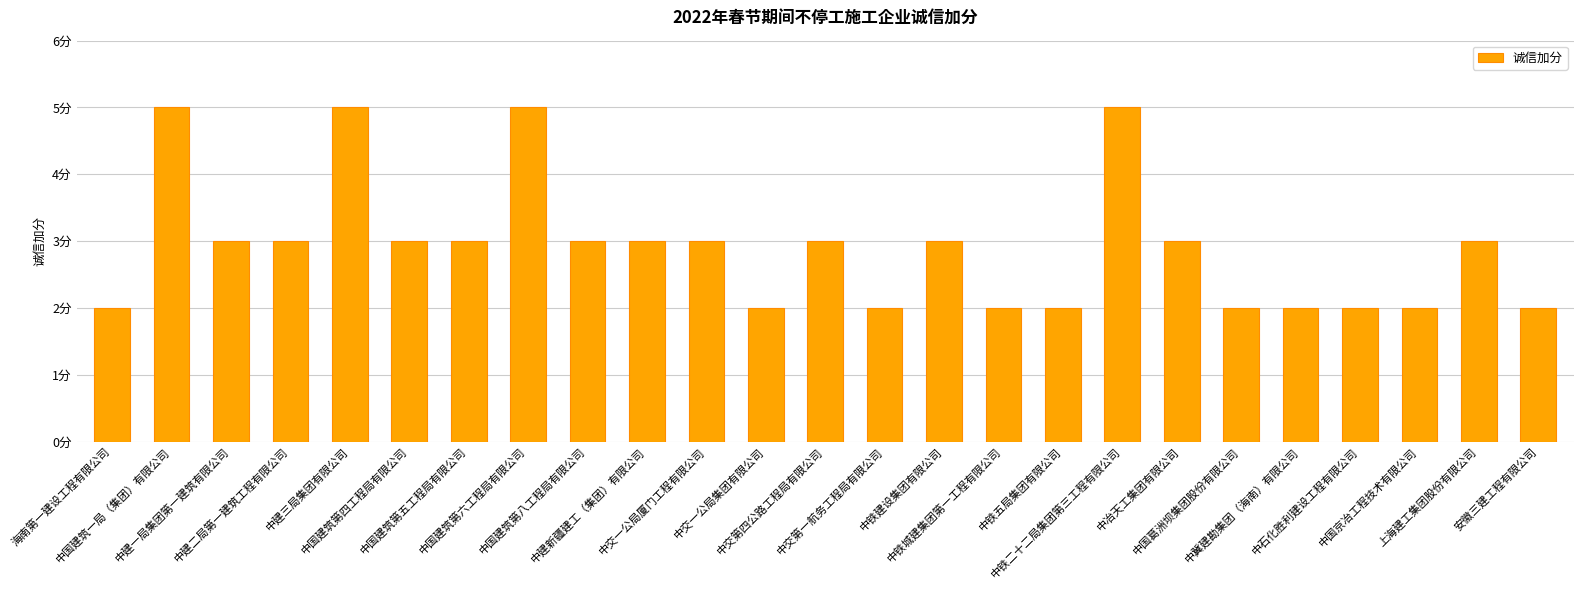

What is the ratio of the value at 中国建筑第五工程局有限公司 to the value at 上海建工集团股份有限公司?

1.0